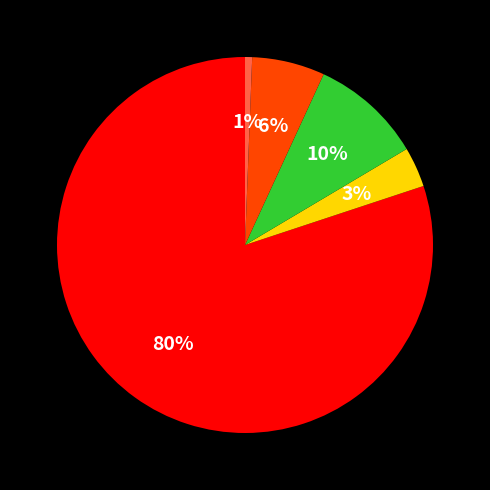

To the nearest percent, what is the average slice percentage?

20%